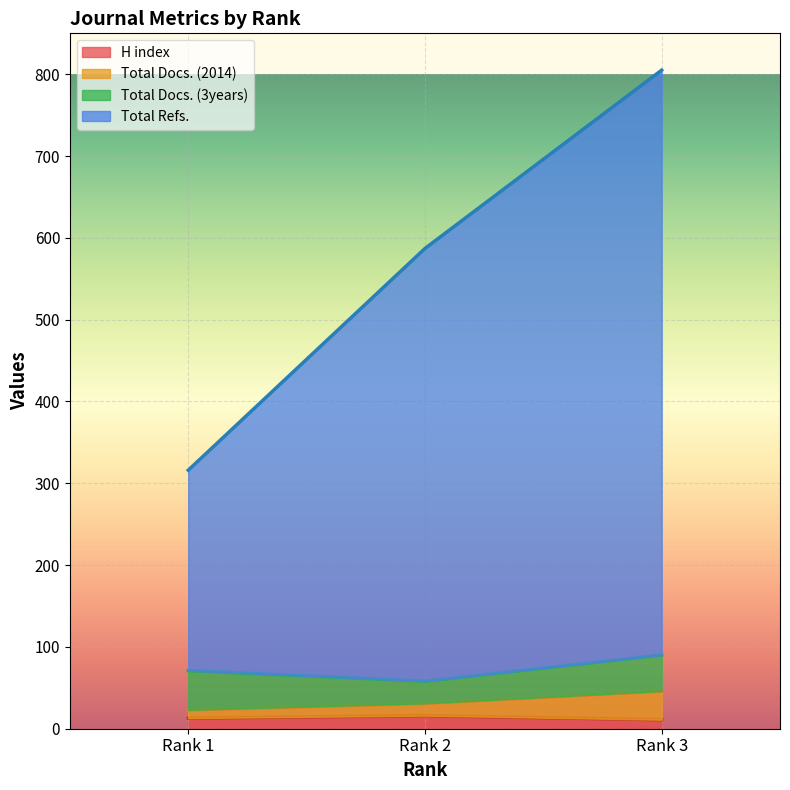

Which series has the largest range (max minus min)?

Total Refs.